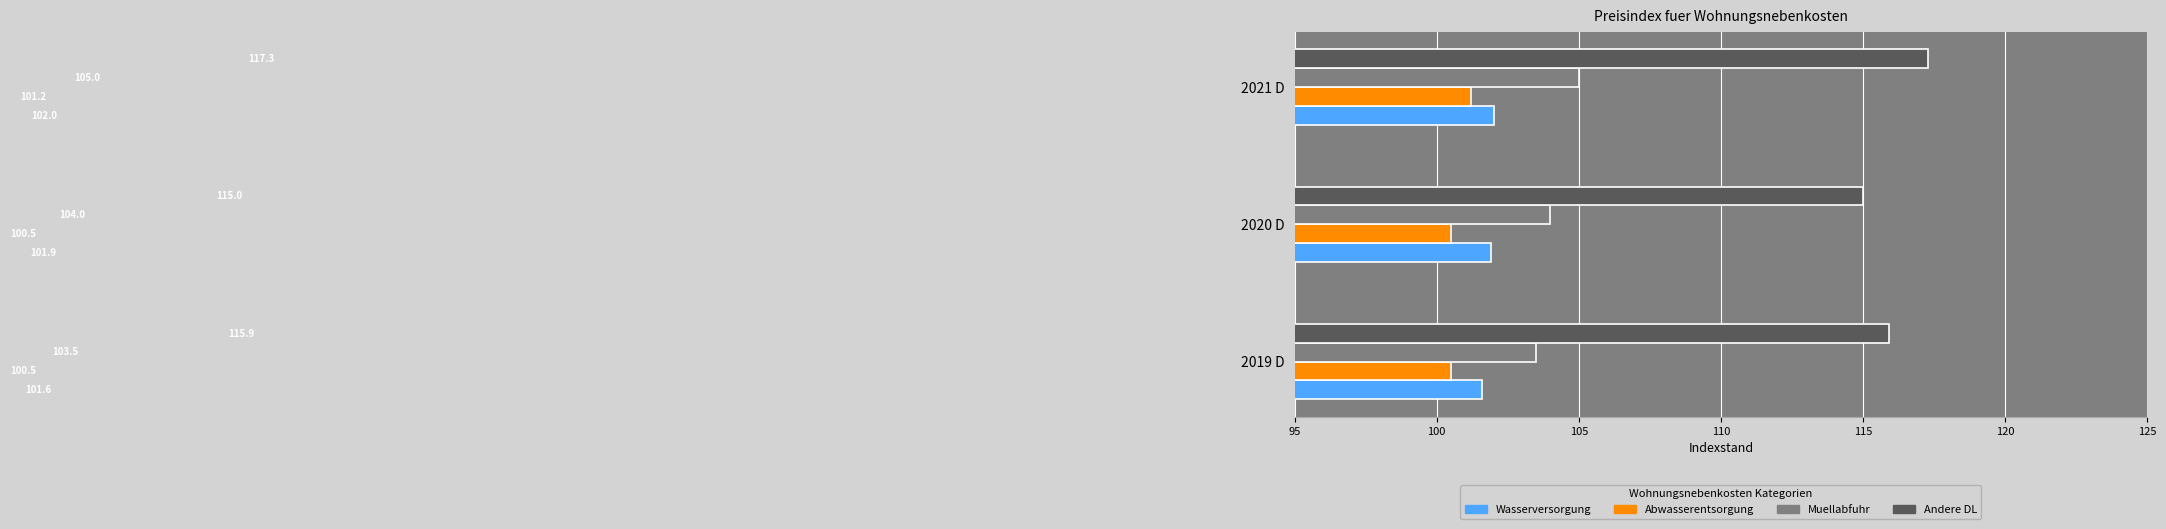

What are all the series names shown in the legend?

Wasserversorgung, Abwasserentsorgung, Muellabfuhr, Andere DL